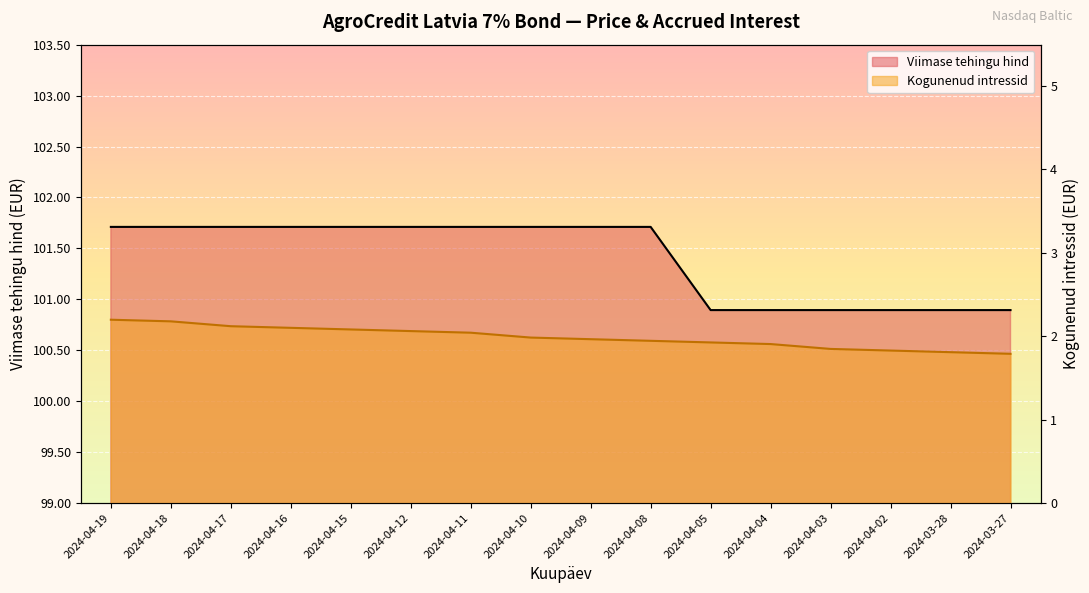

What is the sum of the Viimase tehingu hind values at 2024-04-17 and 2024-03-27?

202.6